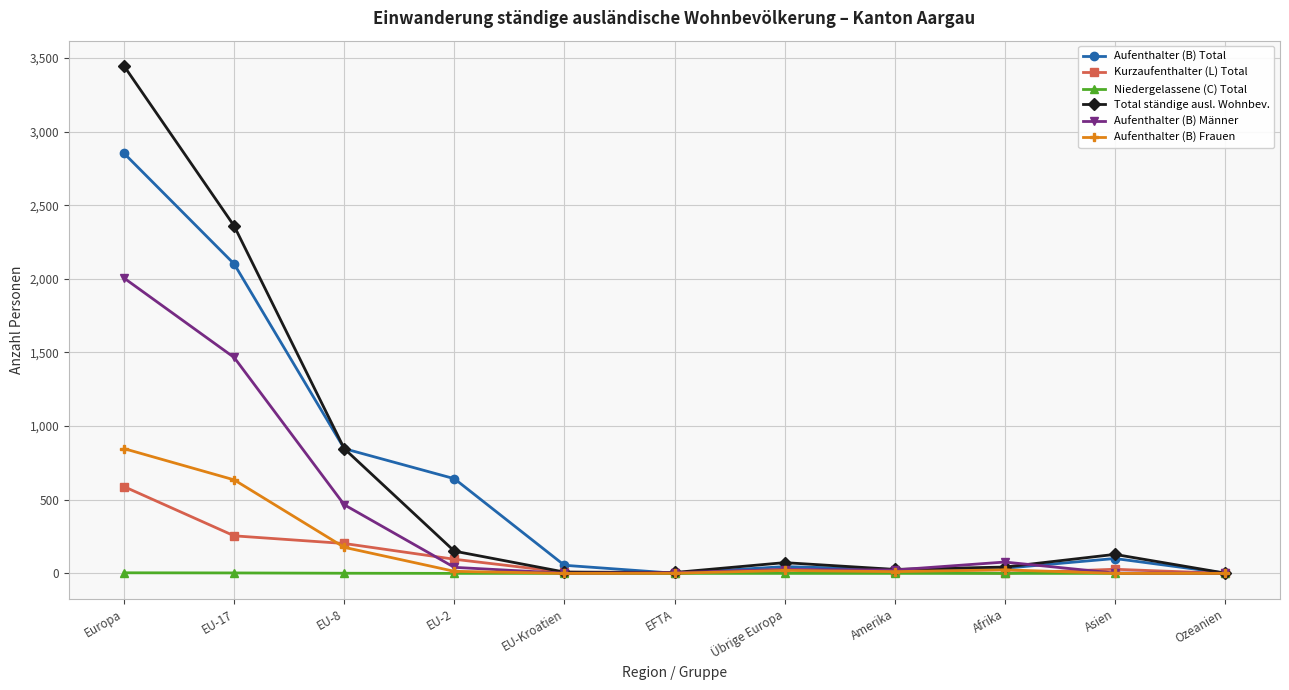

What is the highest value of the Total ständige ausl. Wohnbev. series?

3445